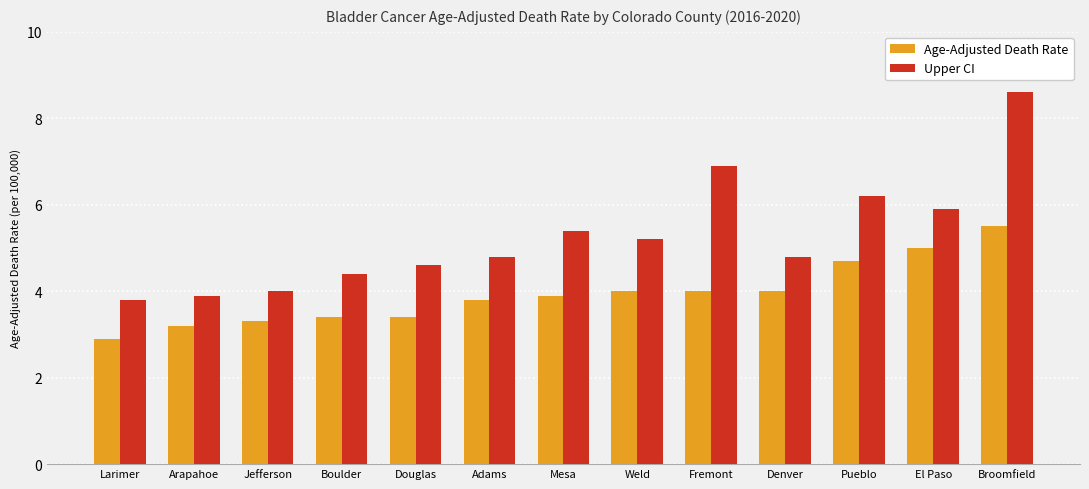

Which series has the widest spread of values?

Upper CI